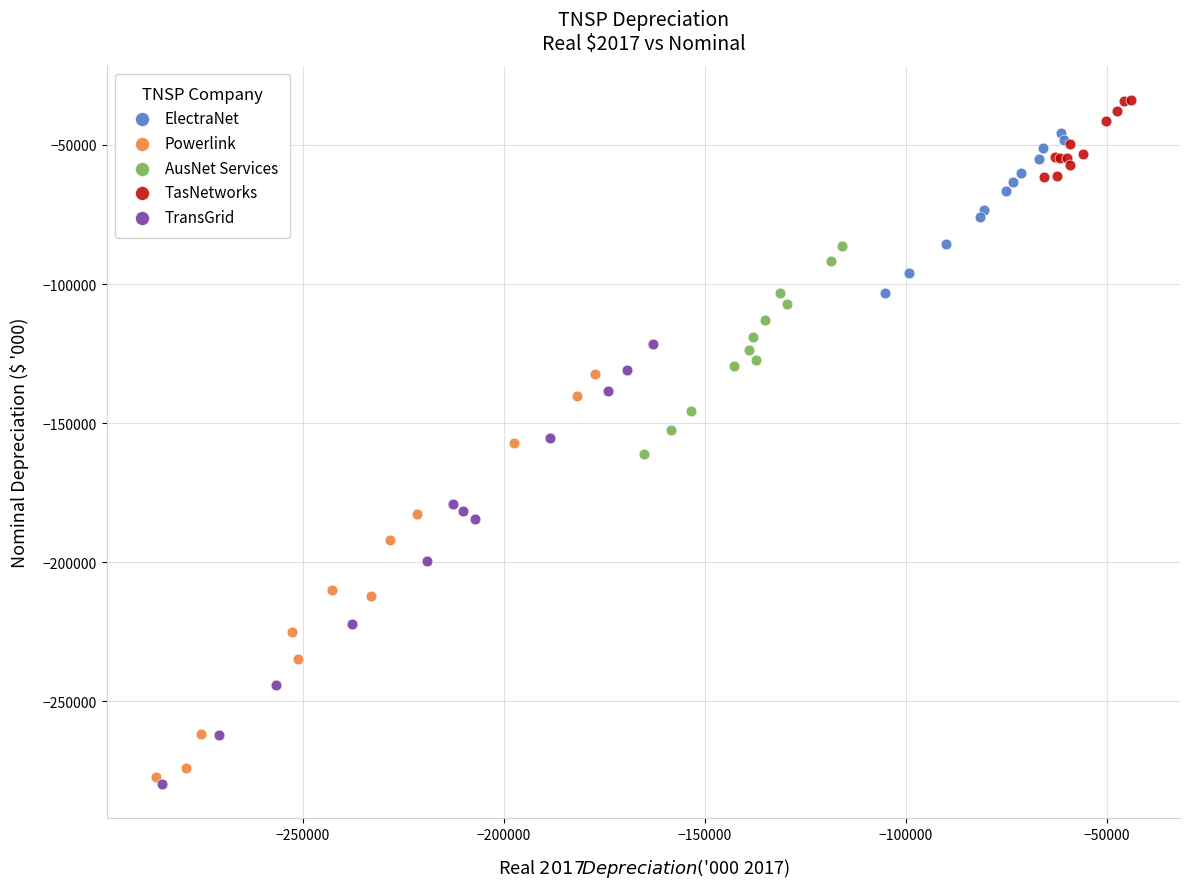

Which series contains the lowest Y value?

TransGrid